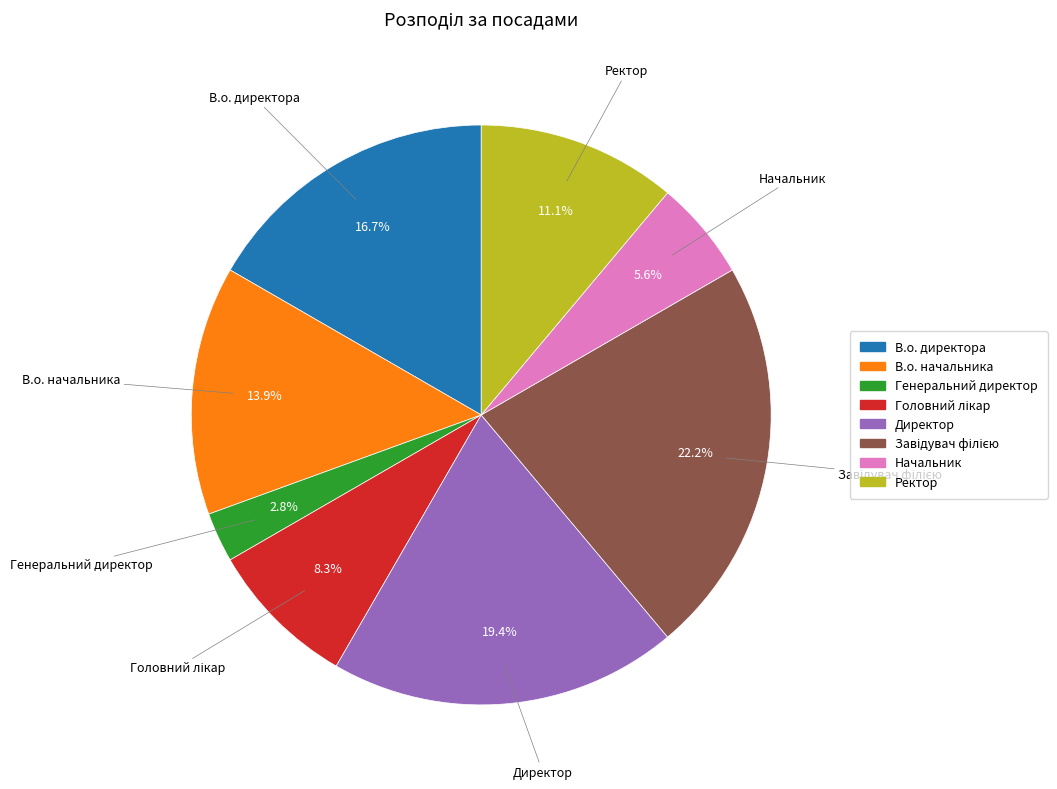

How much of the chart is everything except В.о. директора?

83.3%